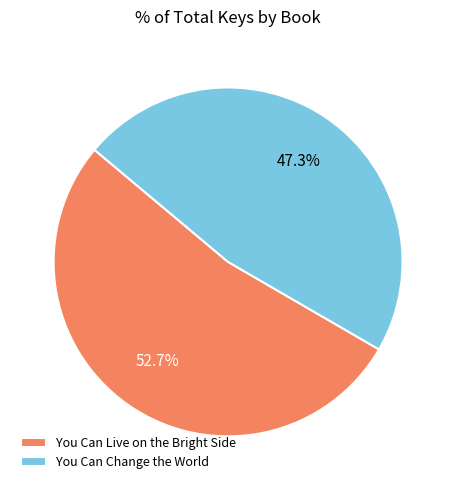

To the nearest percent, what is the difference between the largest and smallest slice percentages?

5%